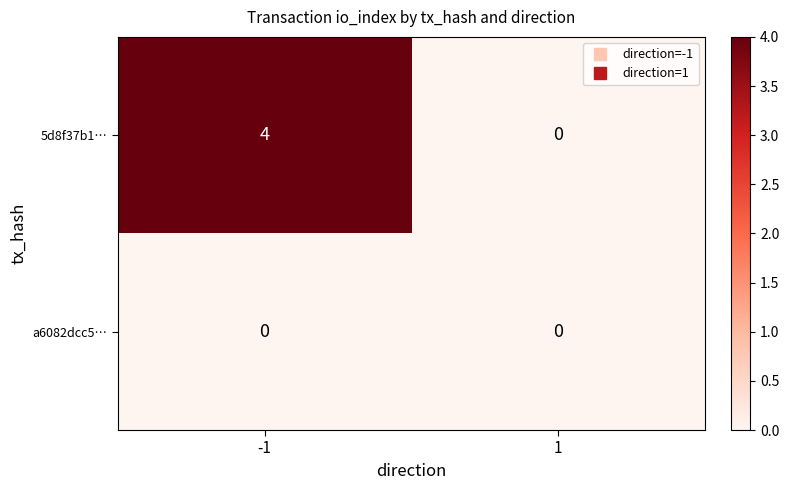

Between -1 and 1, which series saw the biggest shift?

5d8f37b1…